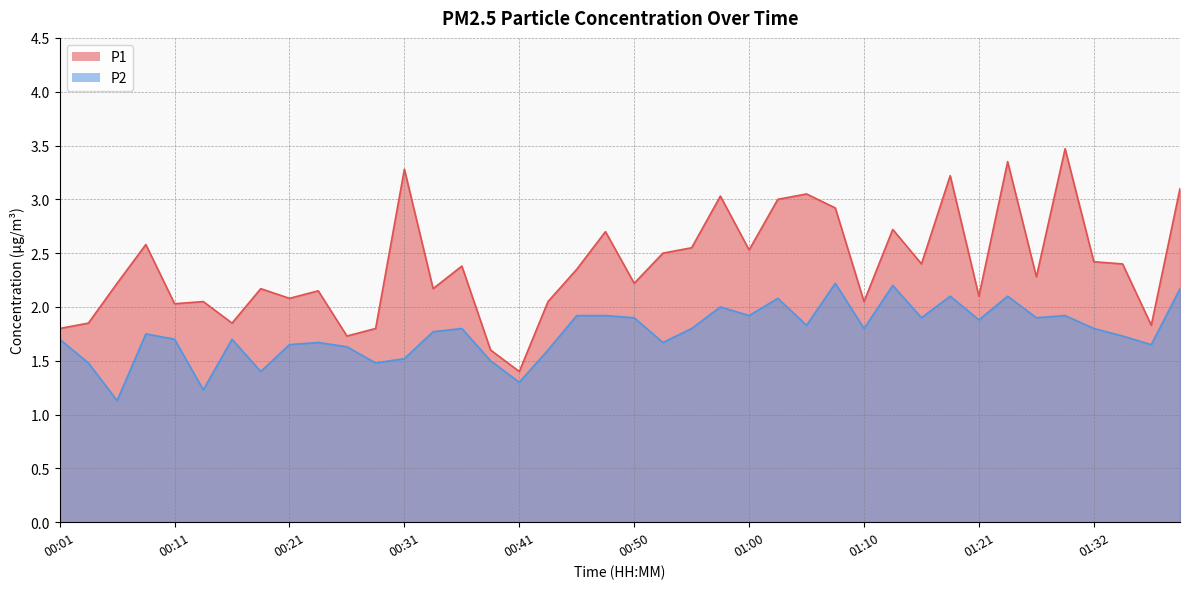

How many lines are shown in the chart?

2